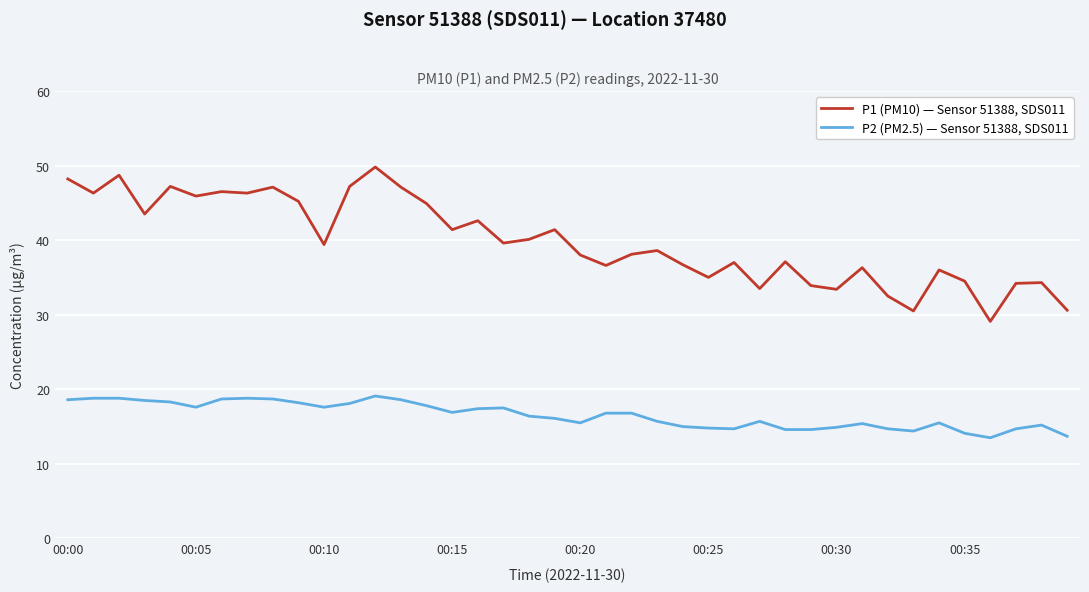

True or false: P1 (PM10) — Sensor 51388, SDS011 and P2 (PM2.5) — Sensor 51388, SDS011 cross at least once.

False